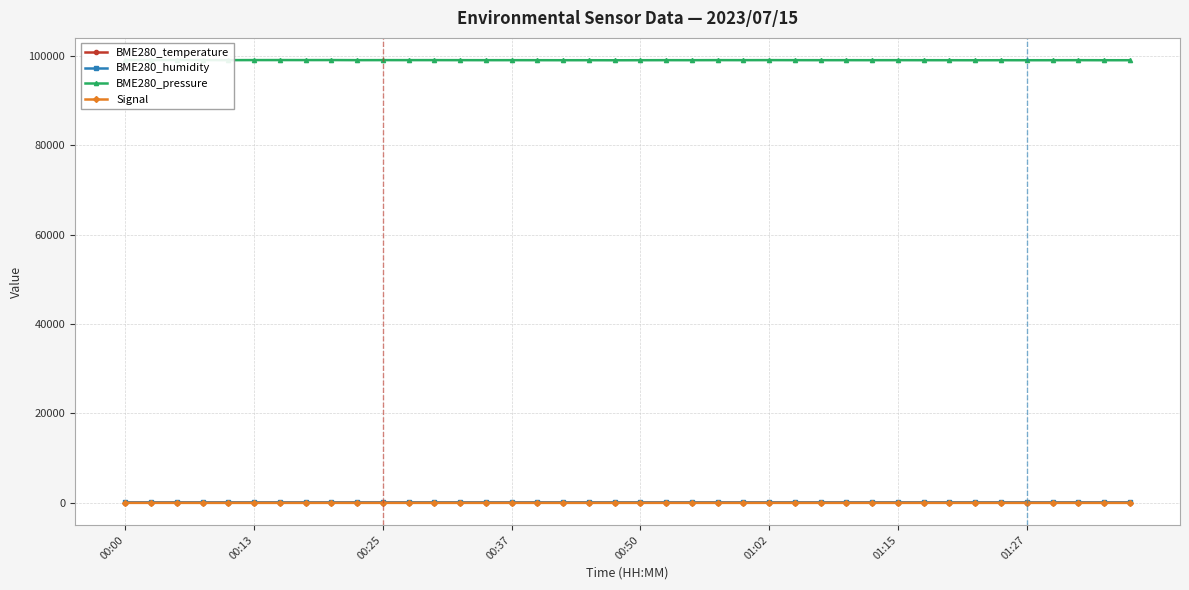

True or false: Signal has more than 2 interior local peaks.

True